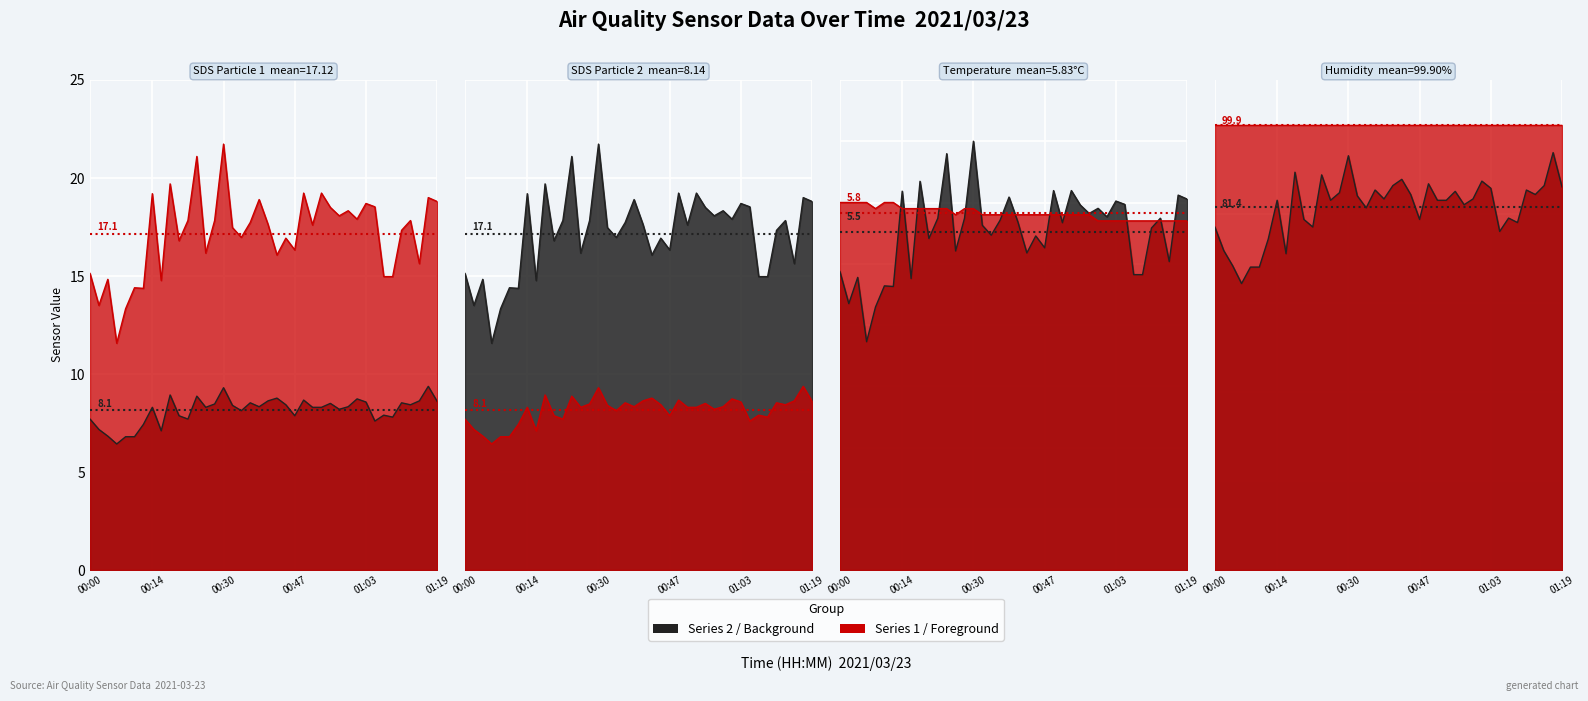

What is the total value across all series at 01:13?

32.0